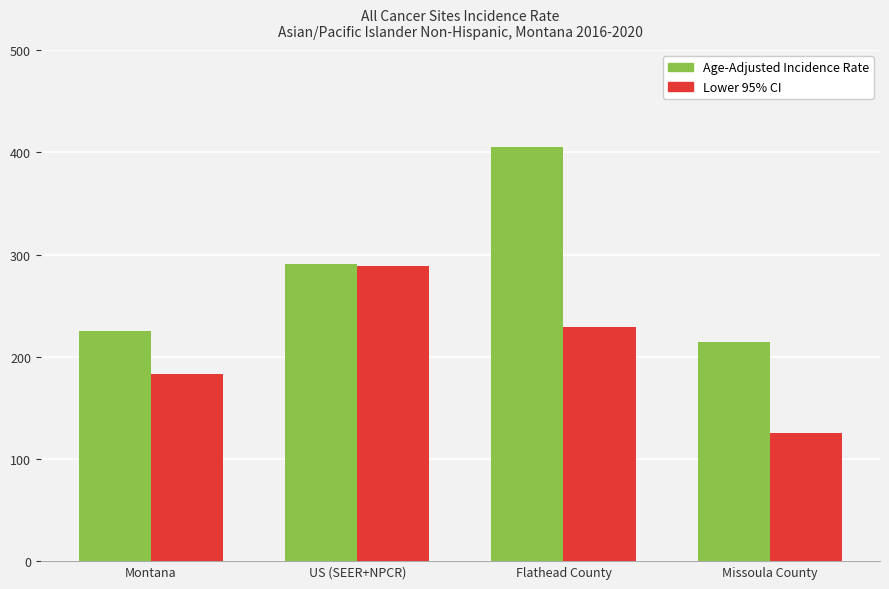

At which label is Lower 95% CI closest to 207?

Flathead County